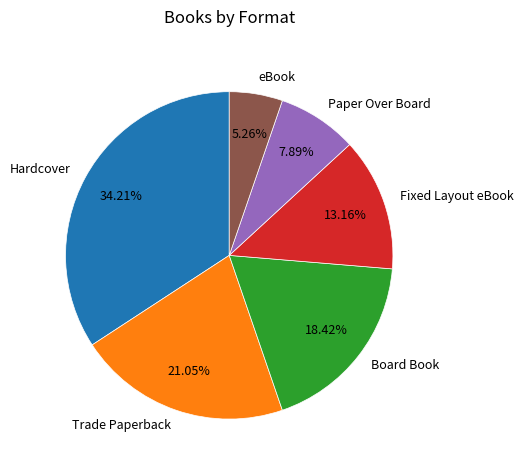

Count the number of slices in the pie.

6